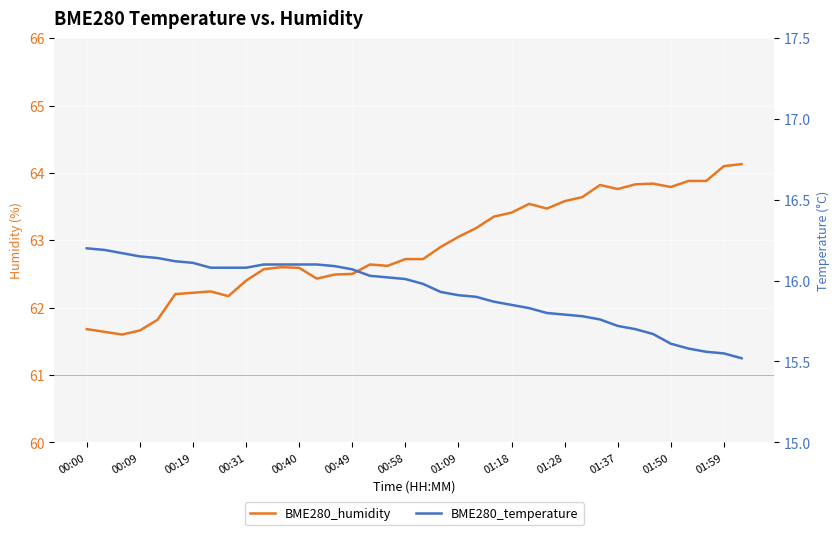

Between 01:50 and 17, which series saw the biggest shift?

BME280_temperature